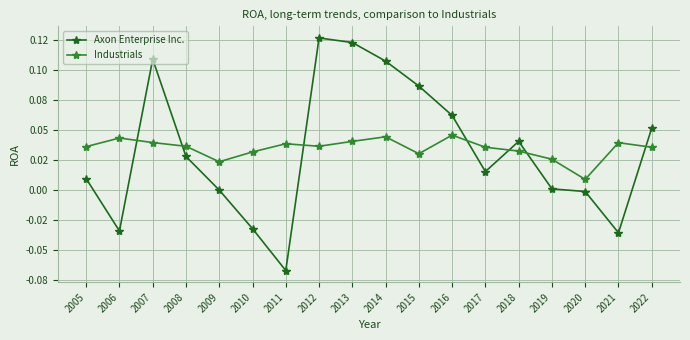

Is this an area chart (filled region under the line)?

No